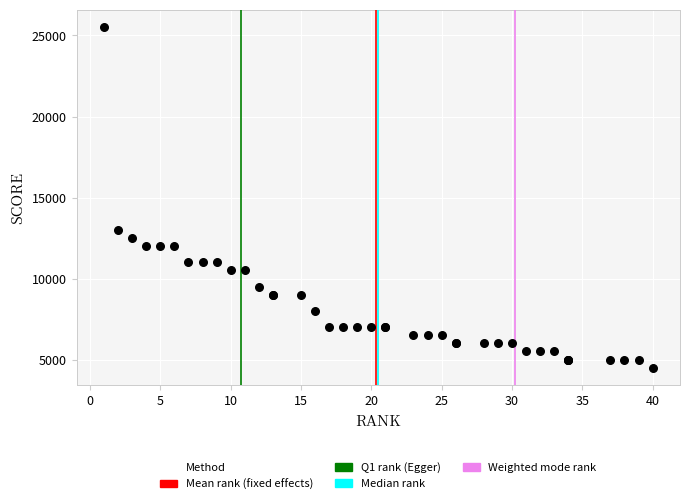

What Y value in the scatter plot is closest to 15023?

13024